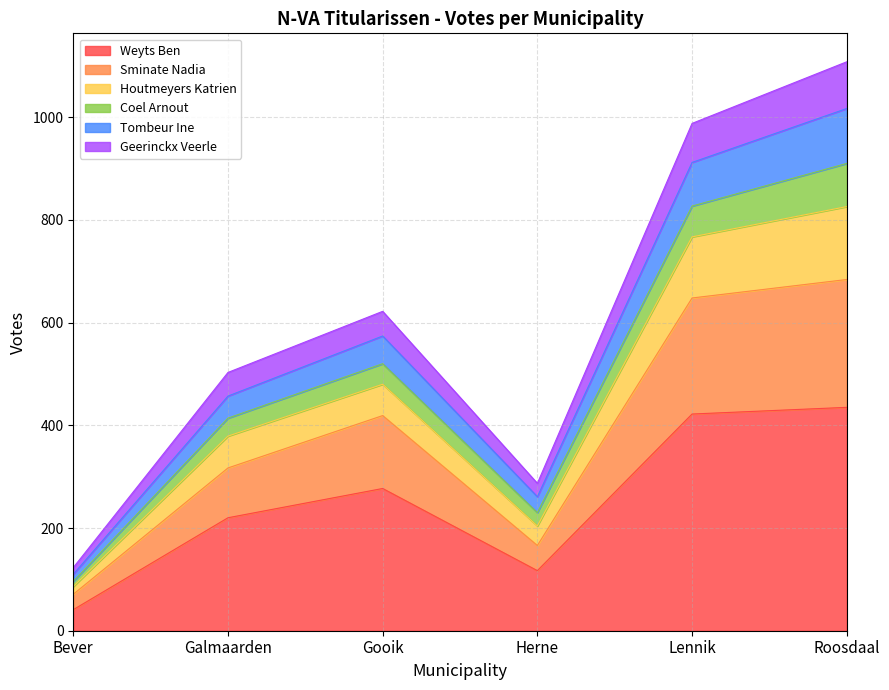

True or false: Geerinckx Veerle and Weyts Ben cross at least once.

False